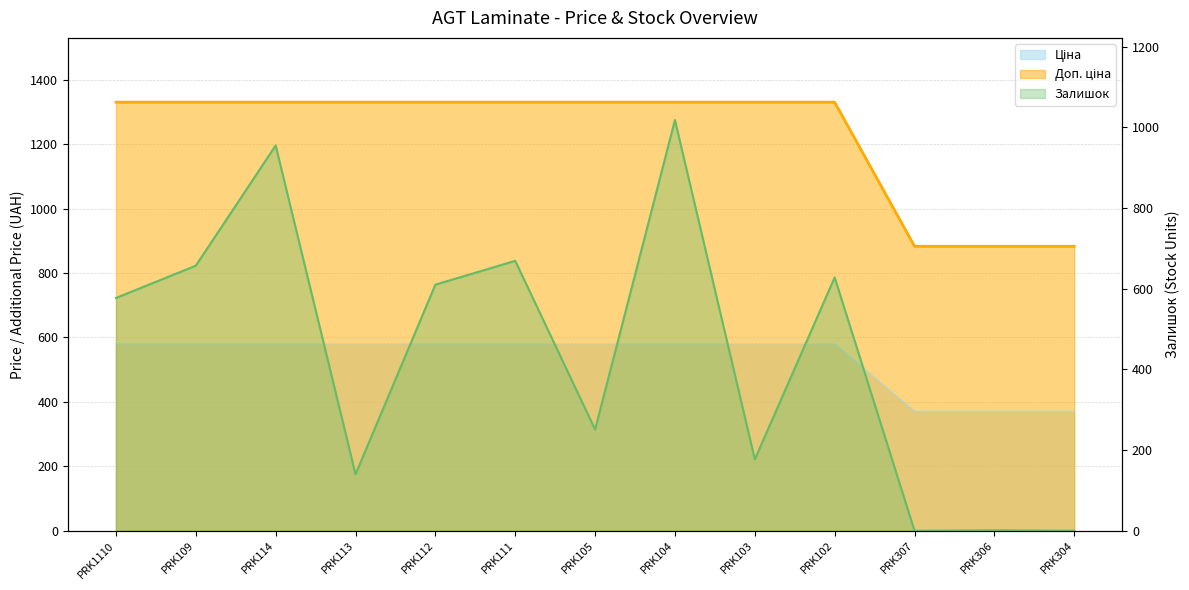

True or false: Залишок has more than 0 interior local peaks.

True